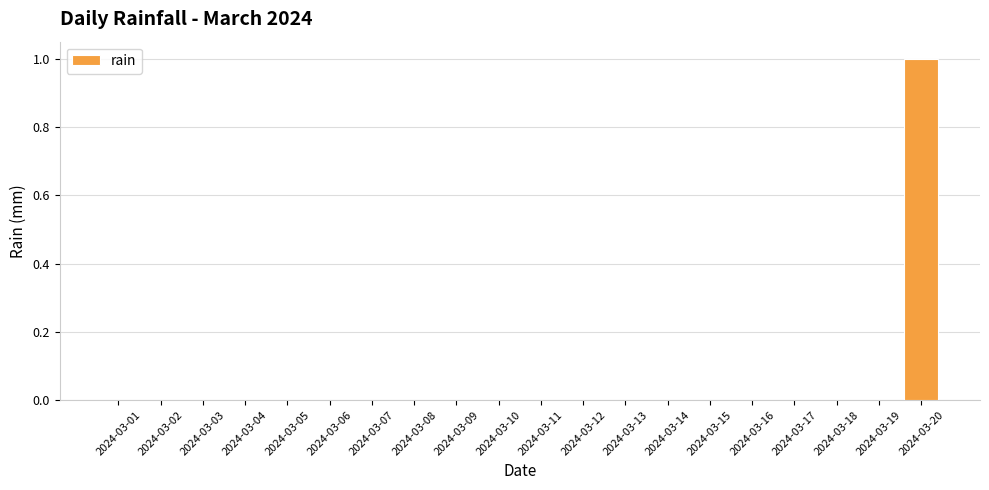

Which label corresponds to the largest value in the chart?

2024-03-20